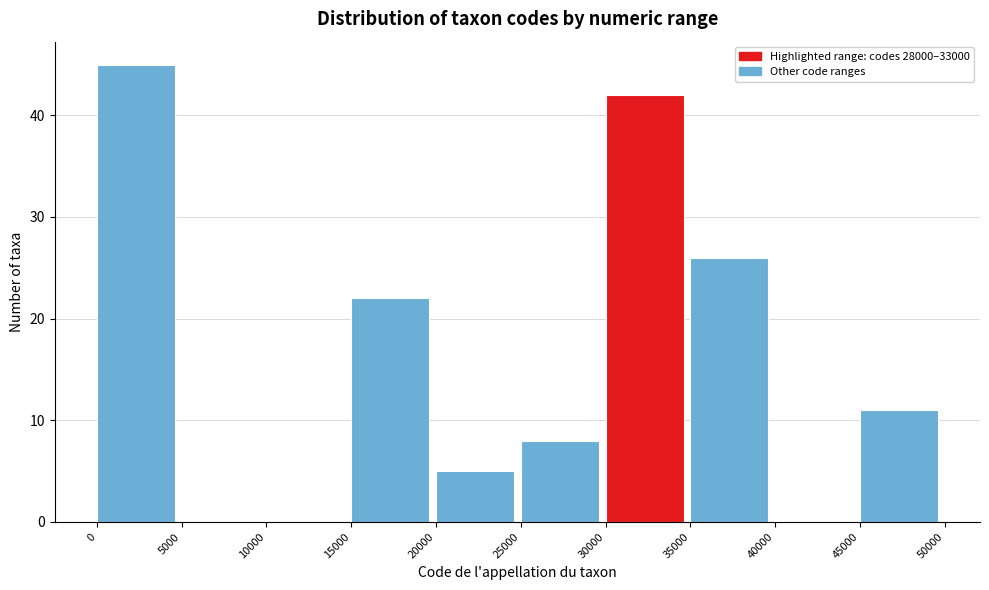

How tall is the bar that spans 35000 to 40000 on the x-axis? The values are not printed on the chart, so give them approximately, as read against the axis.

26